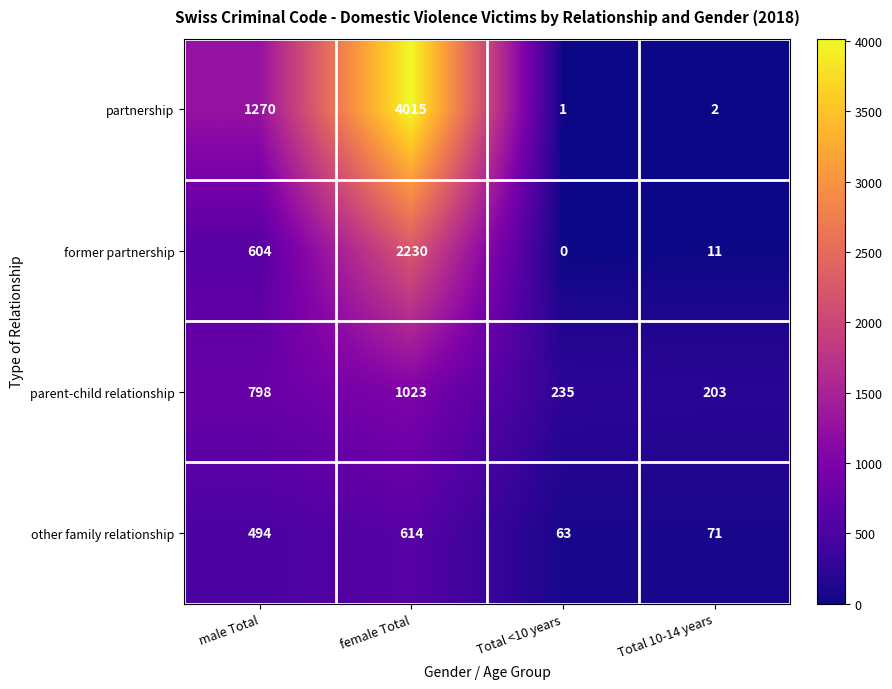

Reading left to right, extract all data points from this chart.

partnership: 1270	4015	1	2
former partnership: 604	2230	0	11
parent-child relationship: 798	1023	235	203
other family relationship: 494	614	63	71